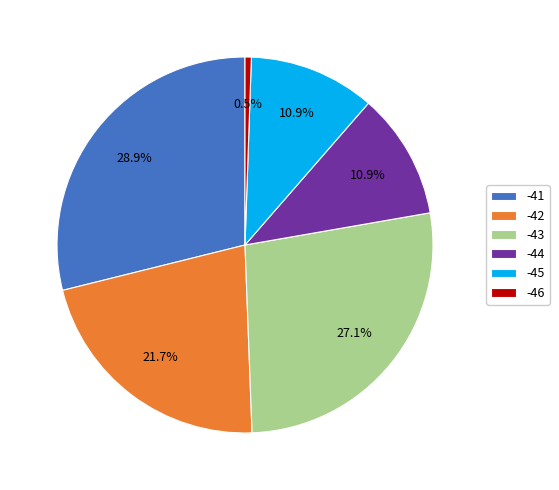

What is the smallest slice in the pie chart?

-46